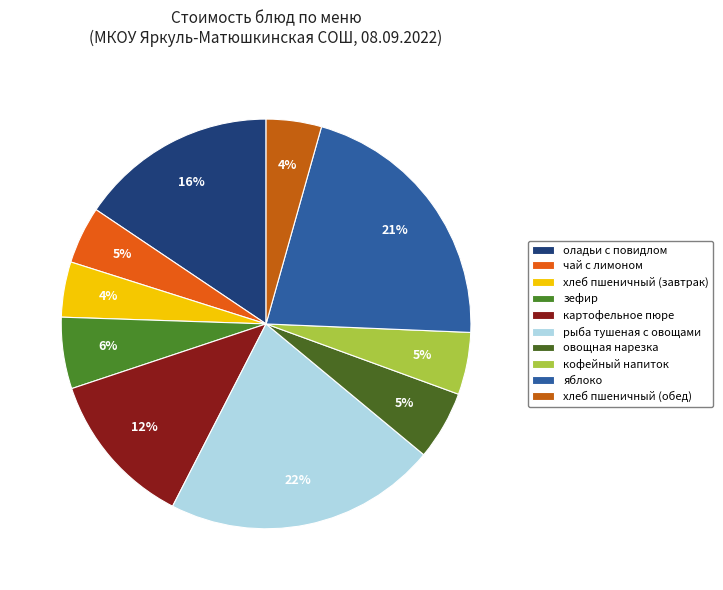

How many slices are in this pie chart?

10